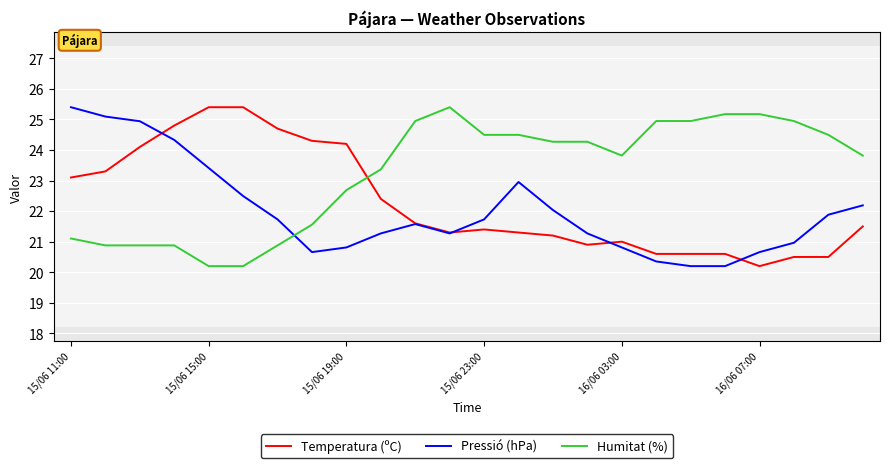

What is the difference between the maximum and minimum values in the Pressió (hPa) series?

5.2